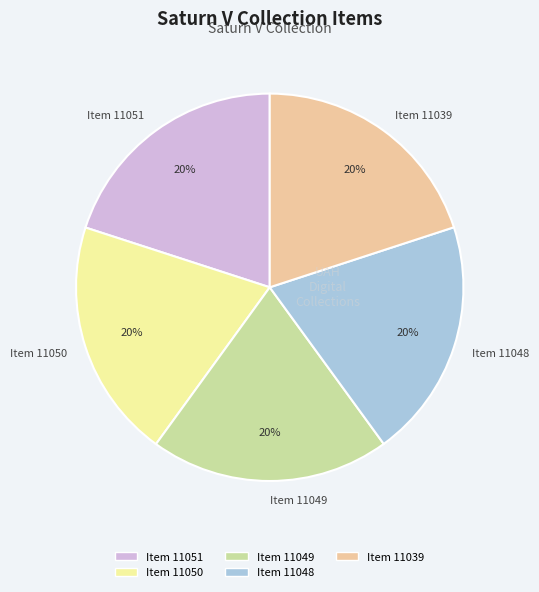

Is there a majority slice in this chart?

No